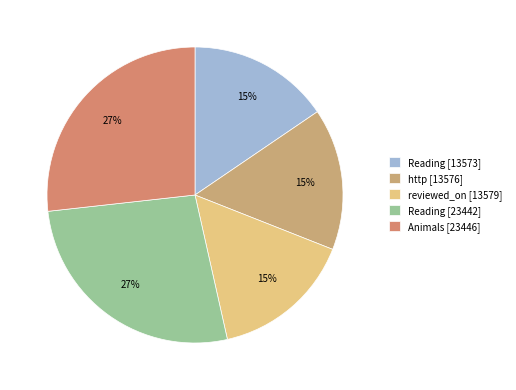

Which has a higher value, Reading [13573] or Animals [23446]?

Animals [23446]